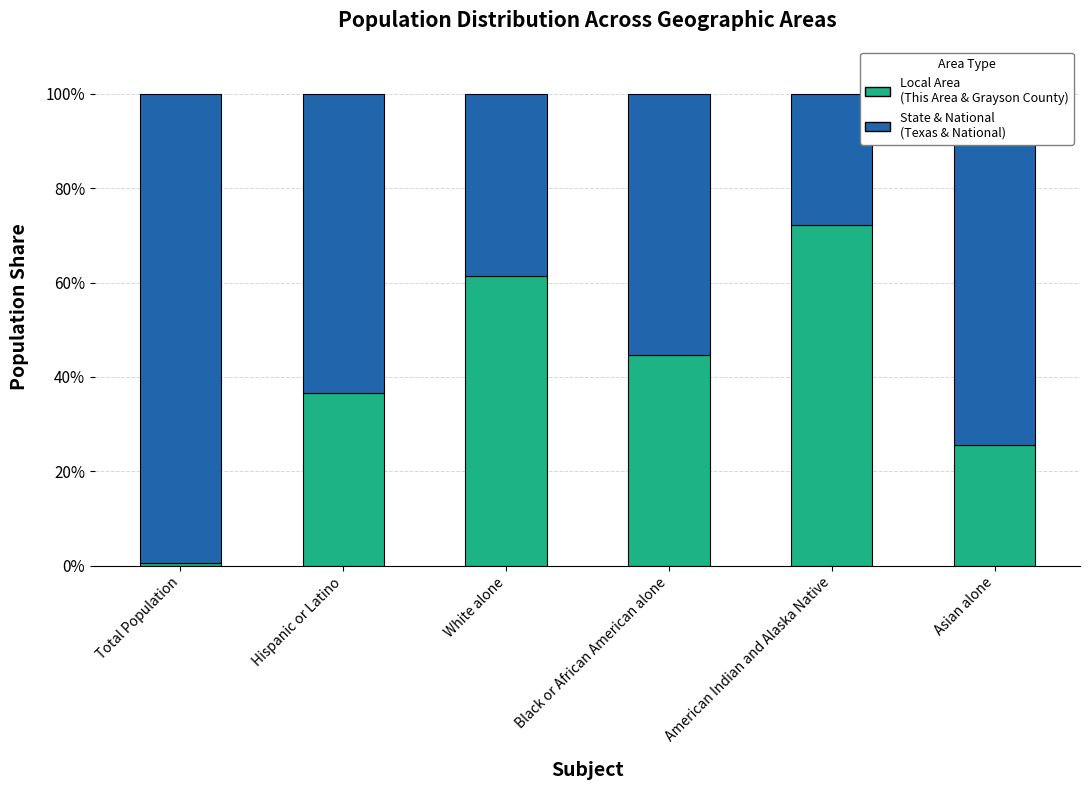

Does the chart contain any negative values?

No